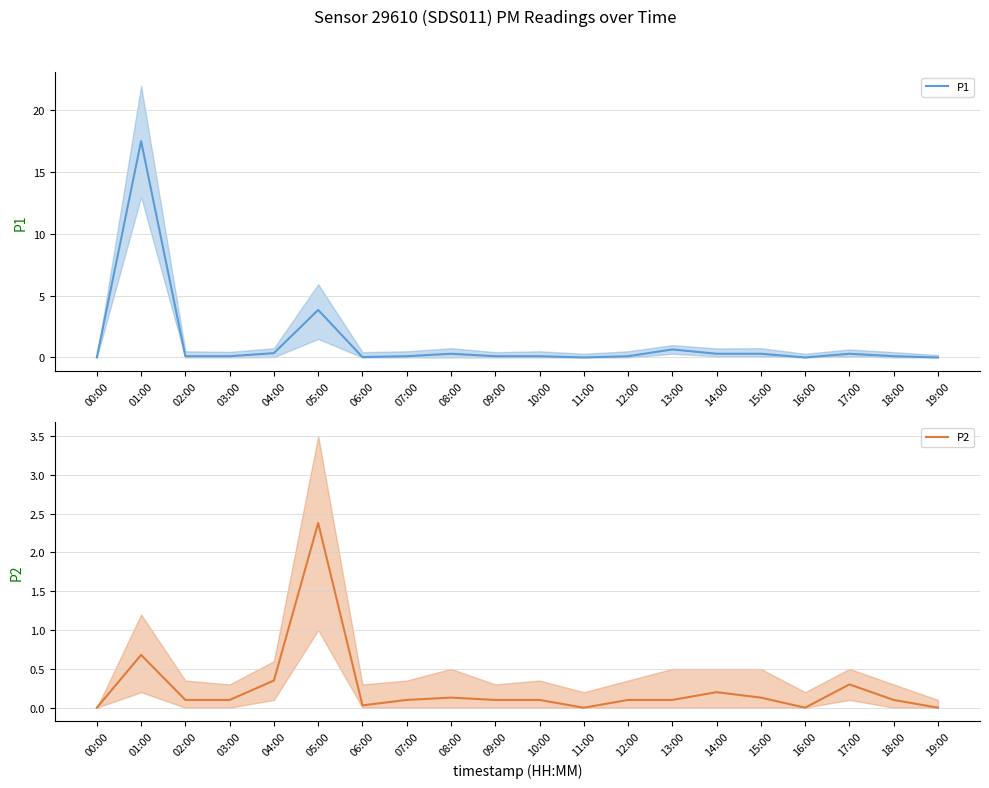

List the series in order of their overall mean, lowest first.

P2, P1